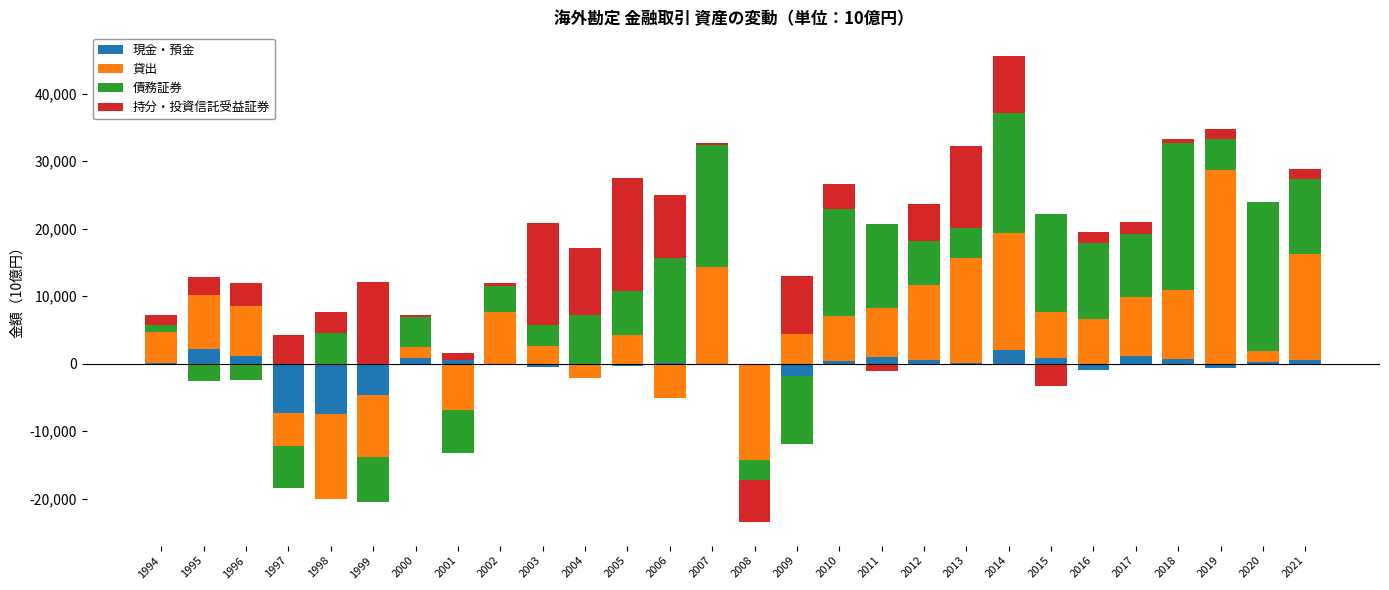

Count the number of data series in this chart.

4